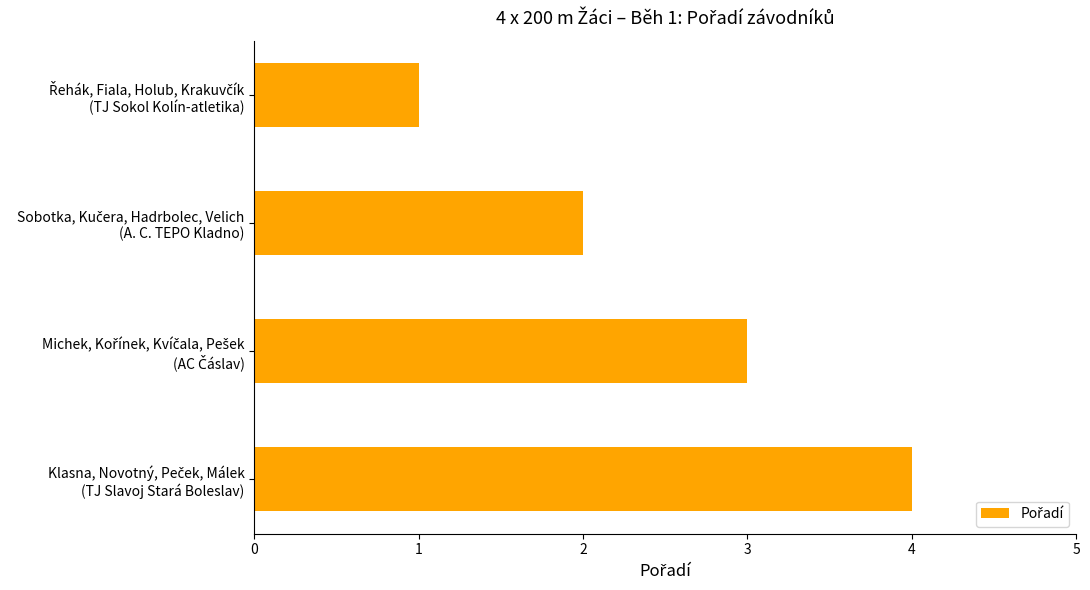

What is the difference between the maximum and minimum values?

3